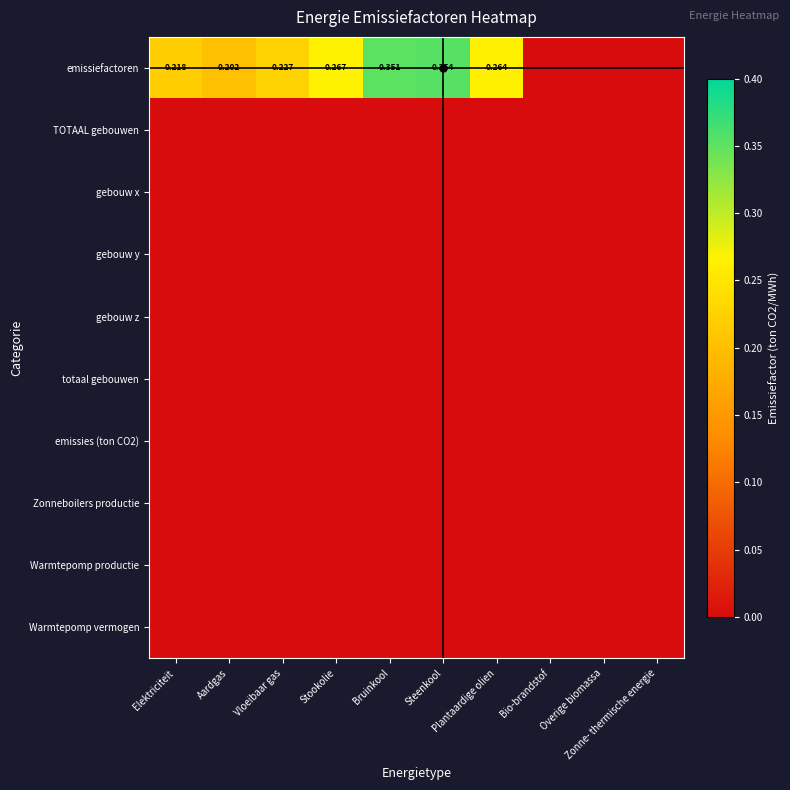

What is the difference between the emissiefactoren values at Overige biomassa and Aardgas?

0.2